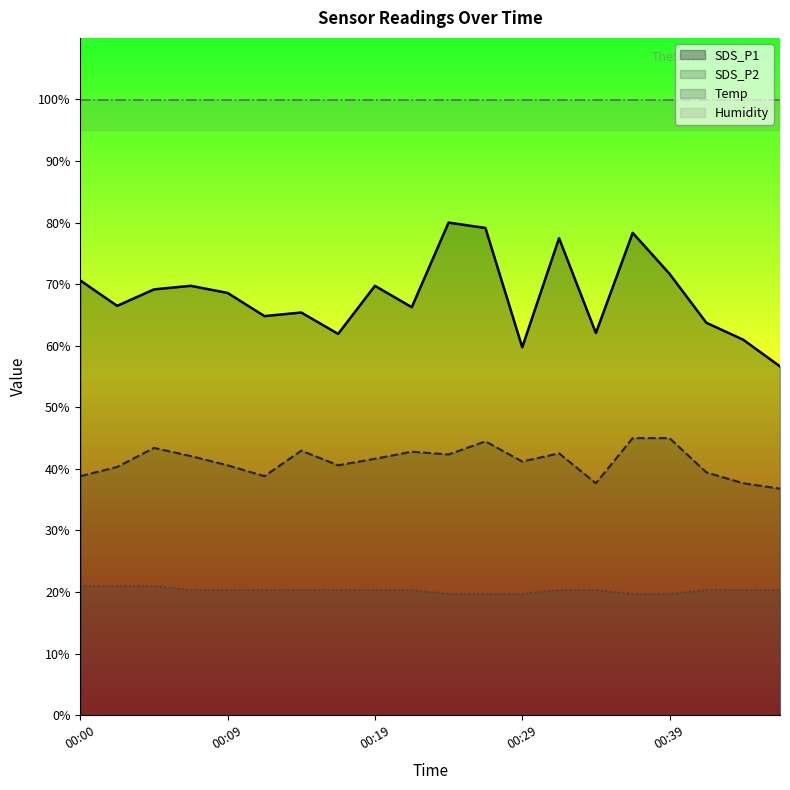

What is the minimum value shown in the chart?

19.7